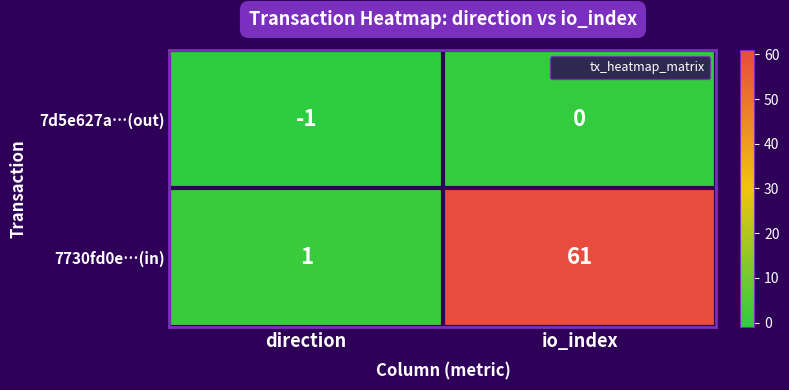

Which label corresponds to the smallest value in the chart?

direction